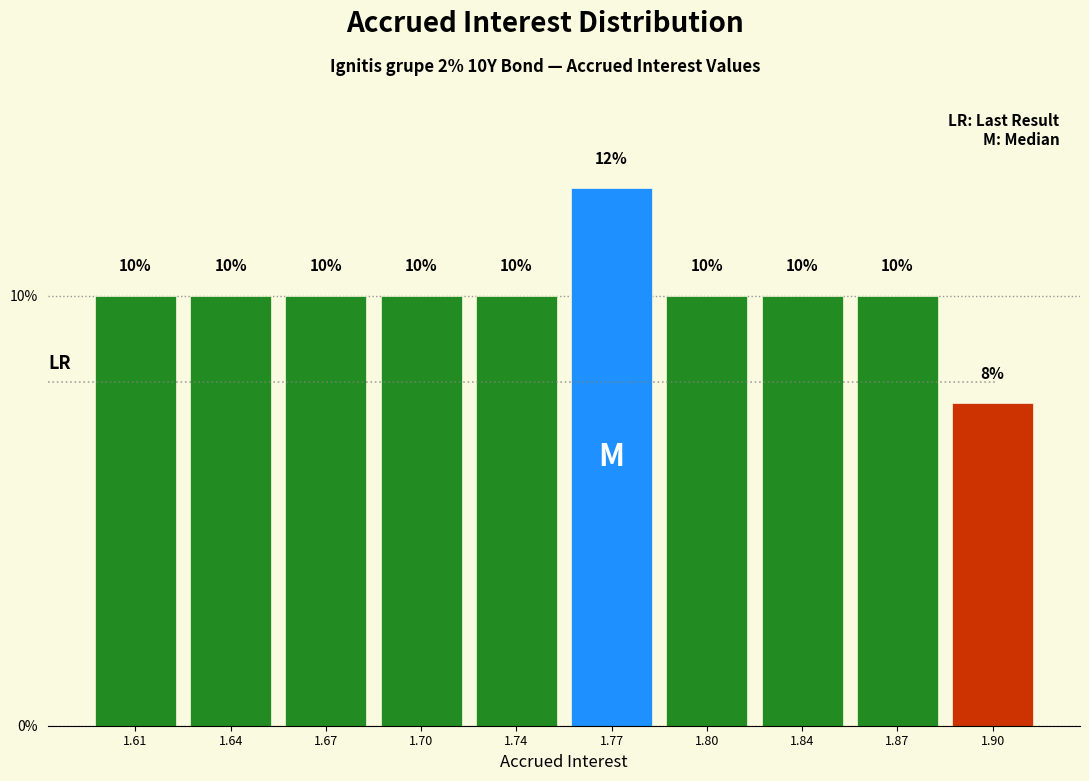

Which has a higher value, 1.77 or 1.87?

1.77